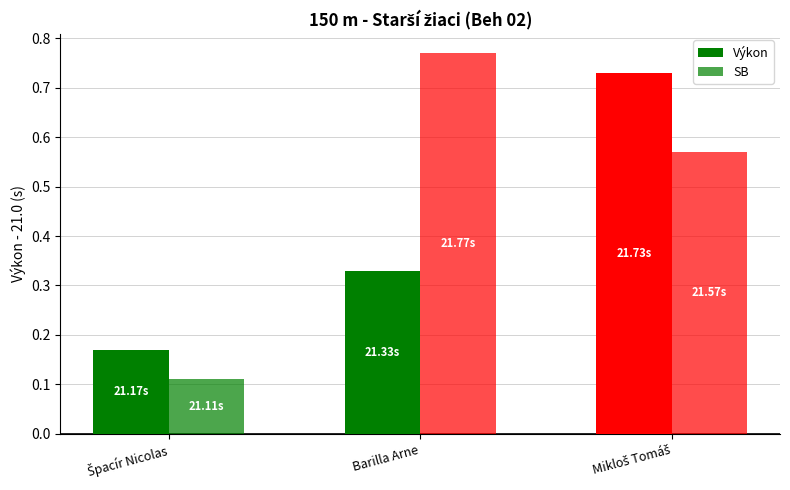

What is the maximum value for Výkon?

0.7